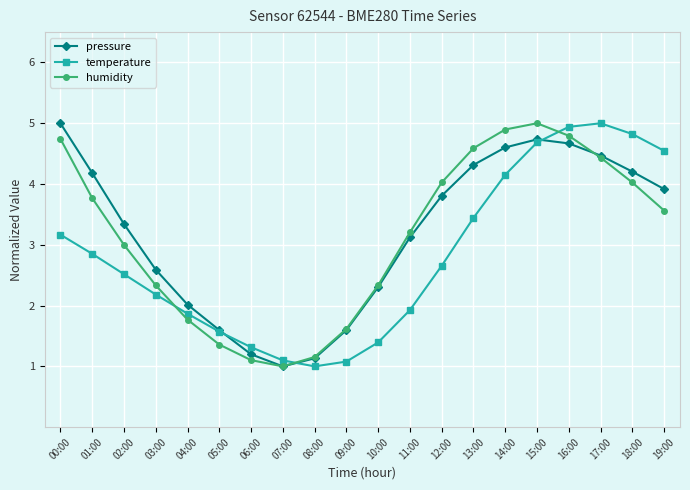

Where is pressure nearest to the value 3?

11:00